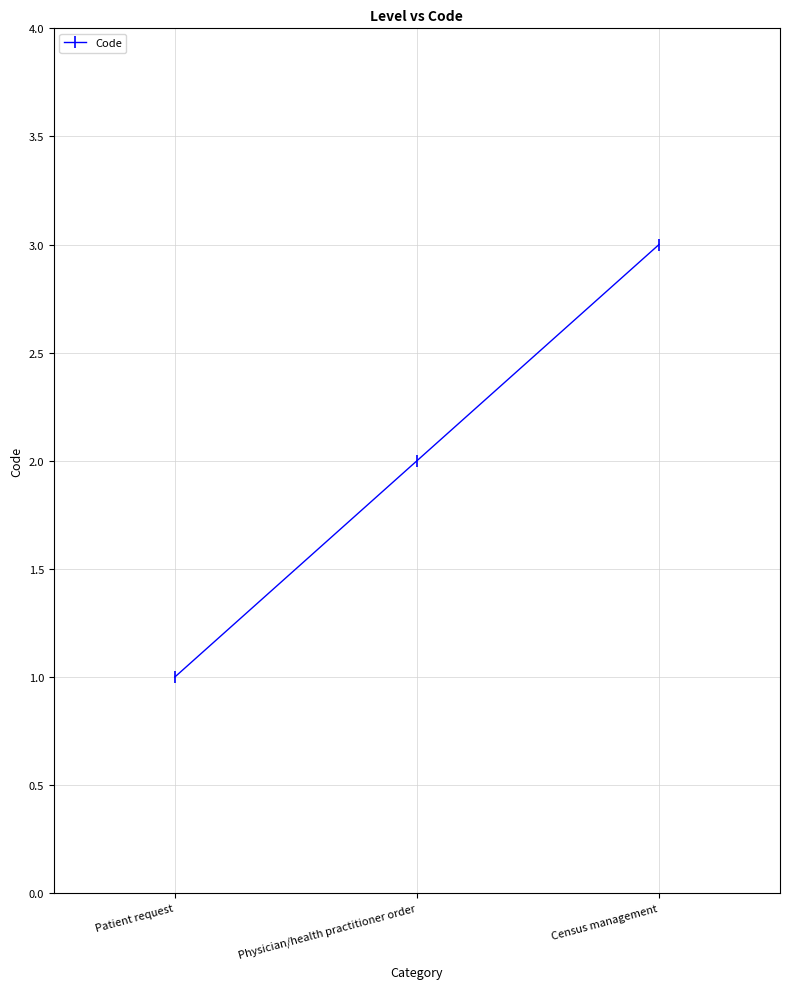

What is the value of the 3rd point from the left?

3